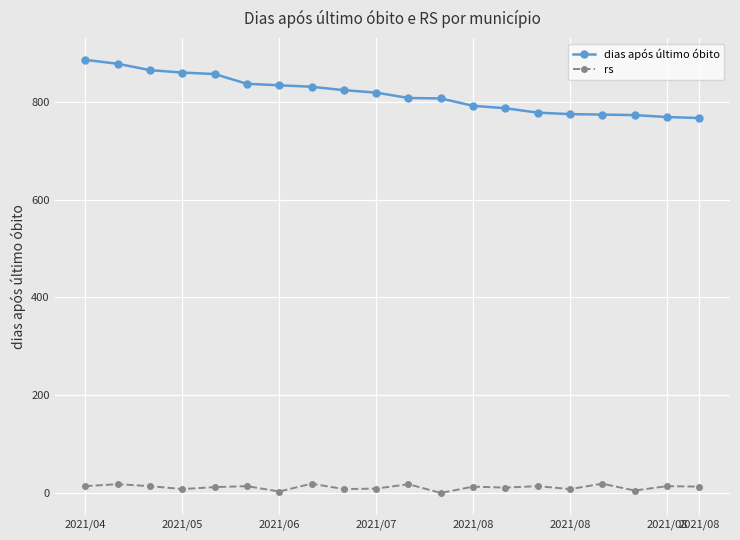

How many data points in dias após último óbito are less than 819?

10